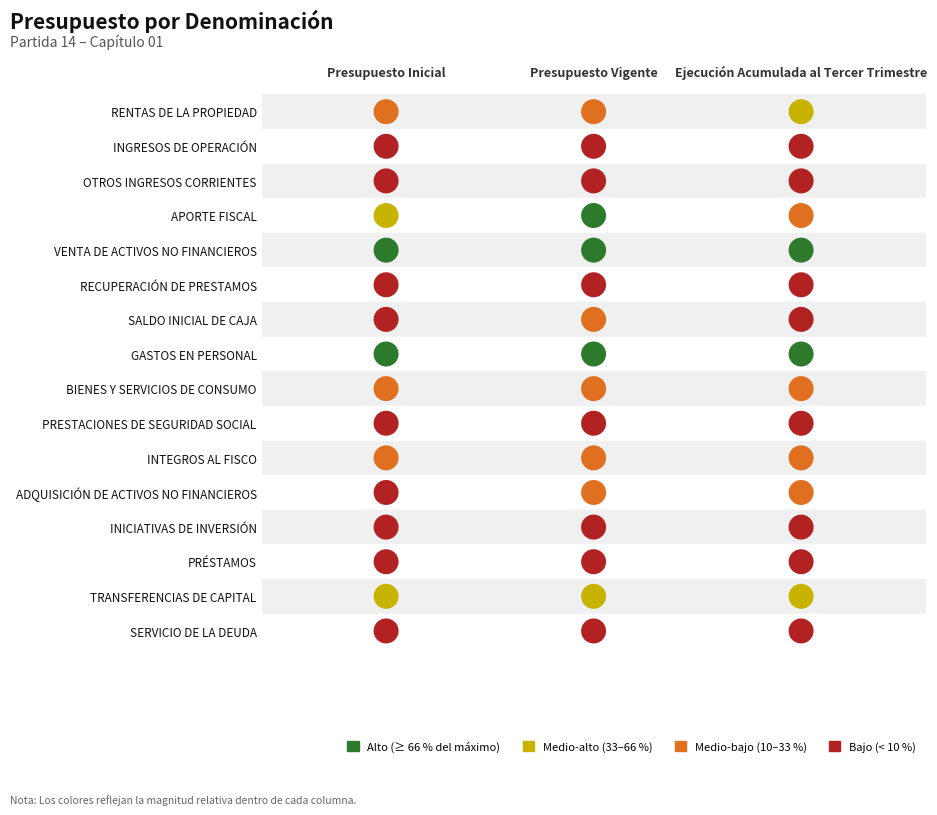

The value of Presupuesto Inicial at Presupuesto Inicial is 25. True or false?

False